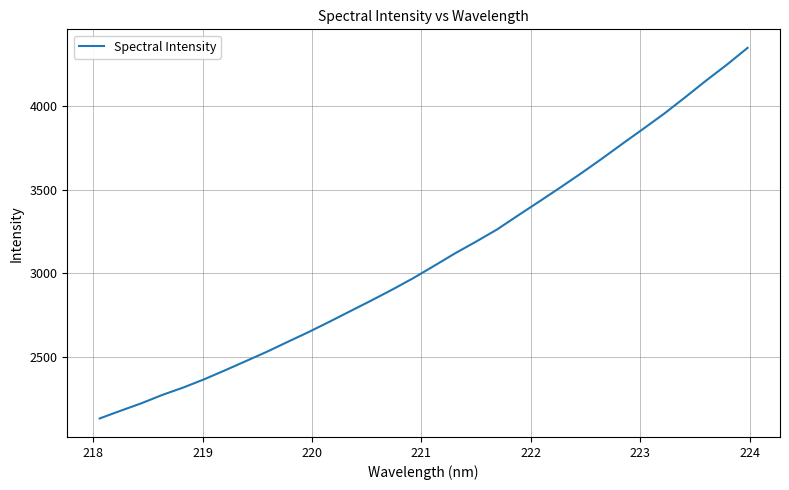

What is the difference between the maximum and minimum values?

2214.2